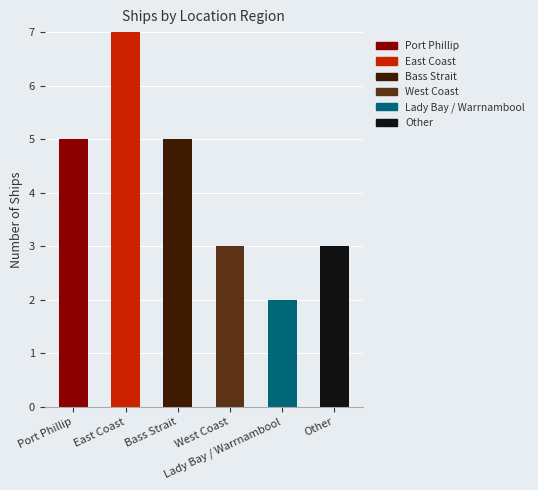

Are the bars grouped side by side (vs. stacked)?

No